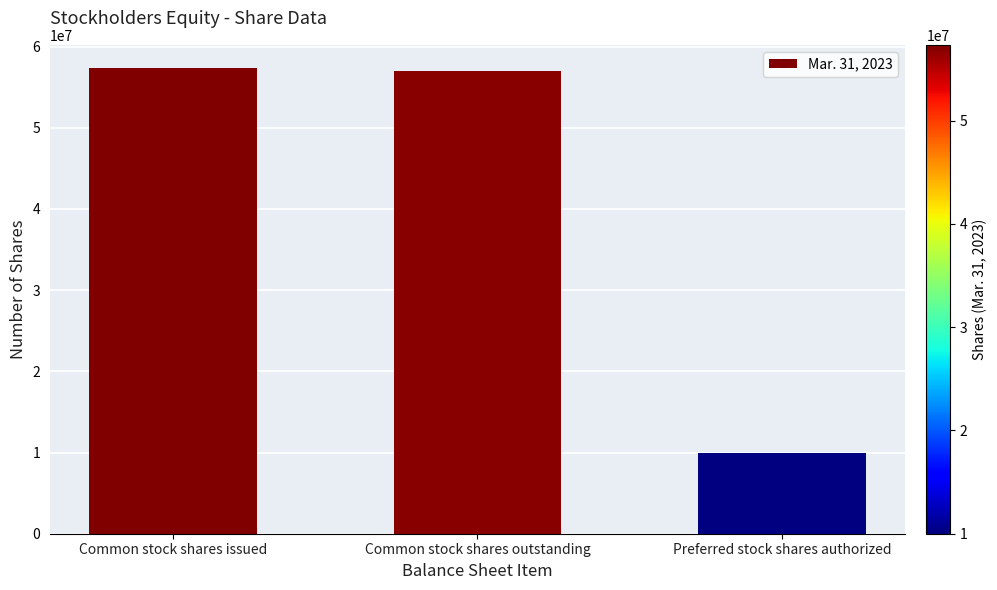

What is the greatest value displayed?

57353754